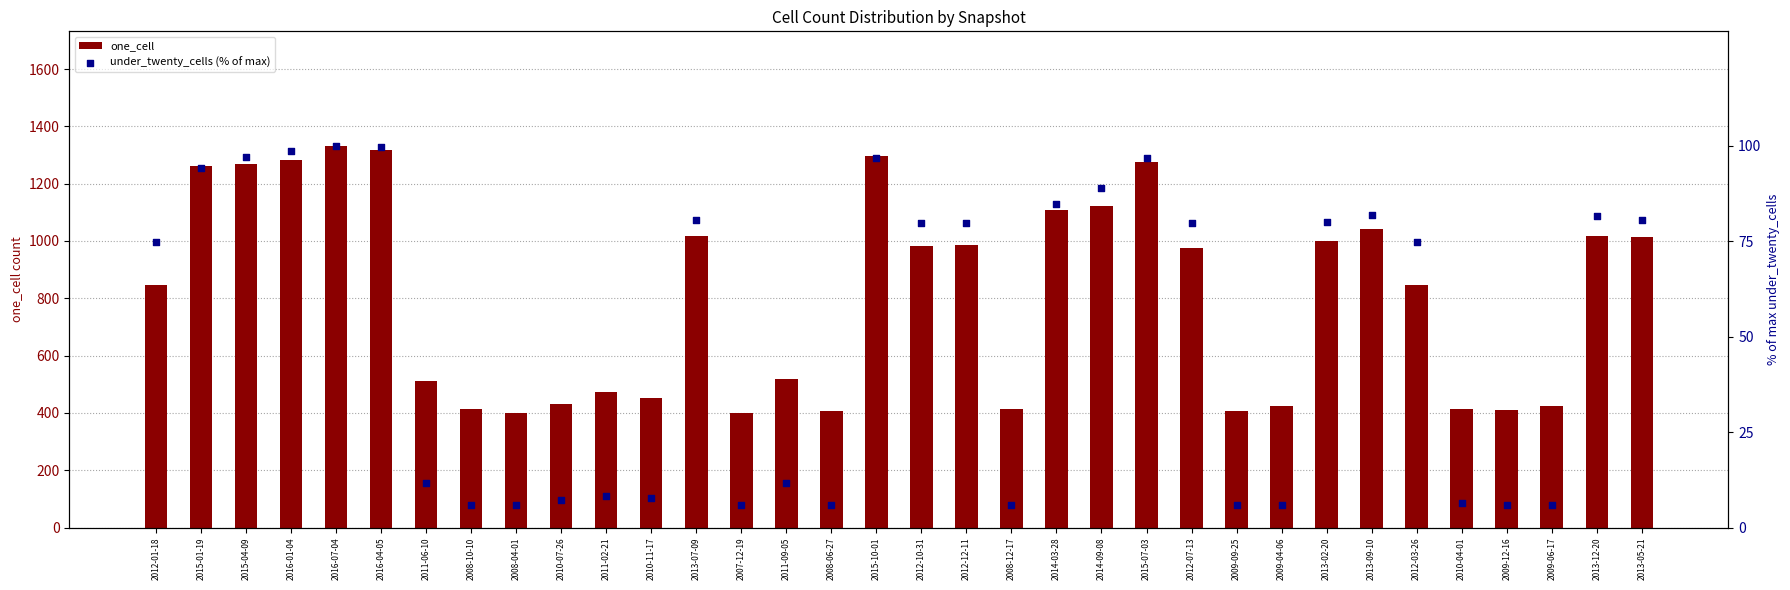

At which category is the sum across all series the highest?

2016-07-04